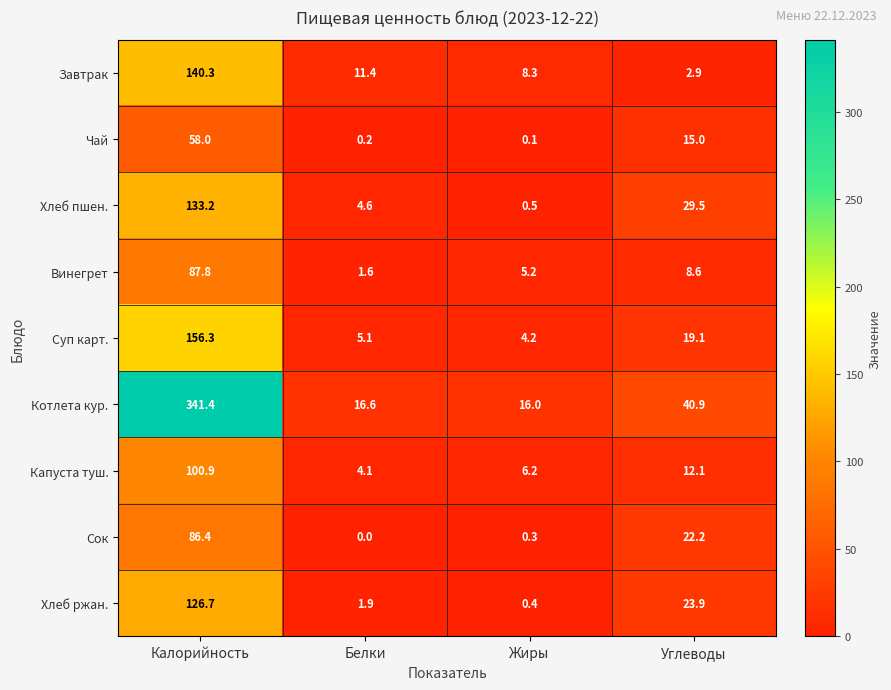

True or false: Капуста туш. has a value of 1.7 at Белки.

False